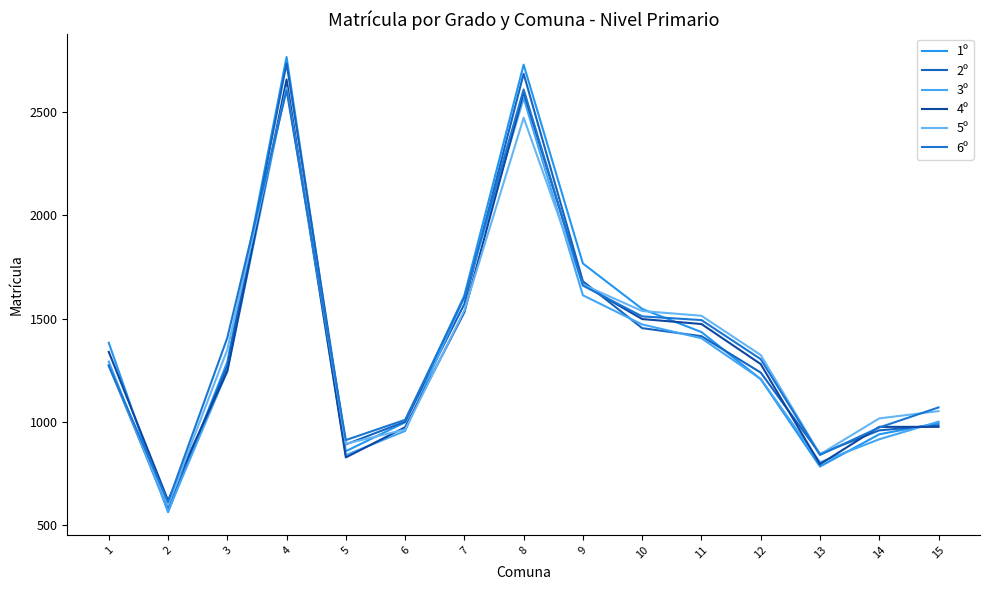

How many lines are shown in the chart?

6